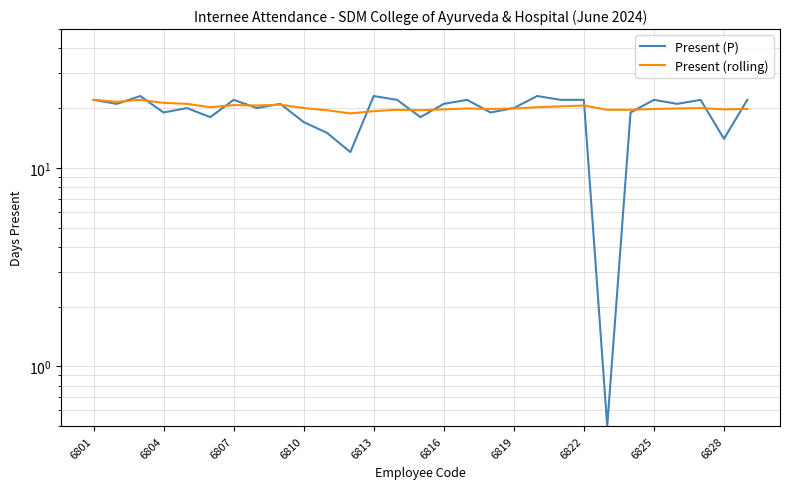

How many series are shown in this chart?

2